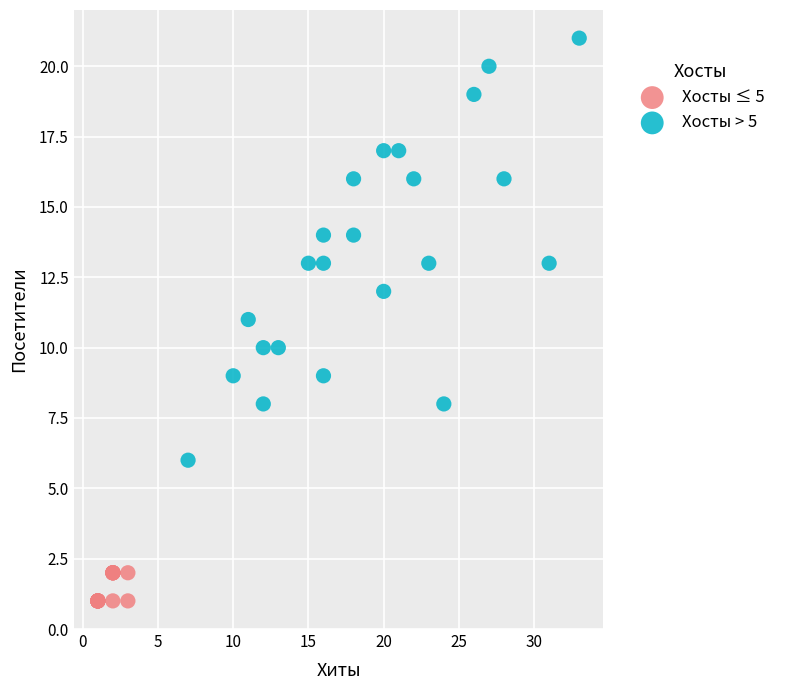

What are all the series names shown in the legend?

Хосты ≤ 5, Хосты > 5